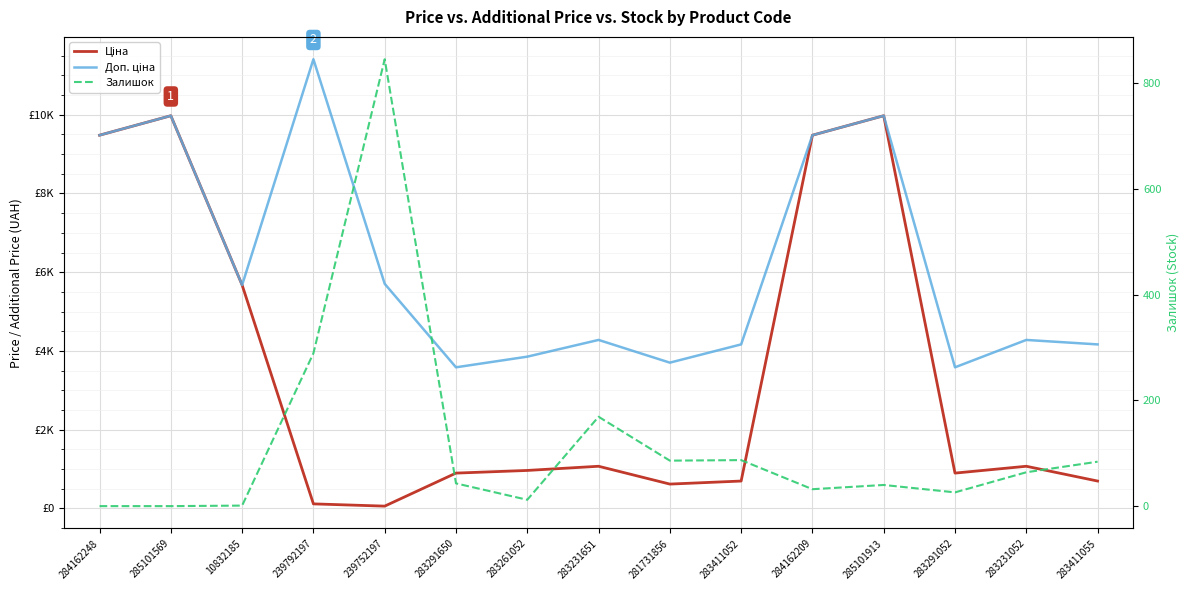

Where is Ціна nearest to the value 5016?

10832185